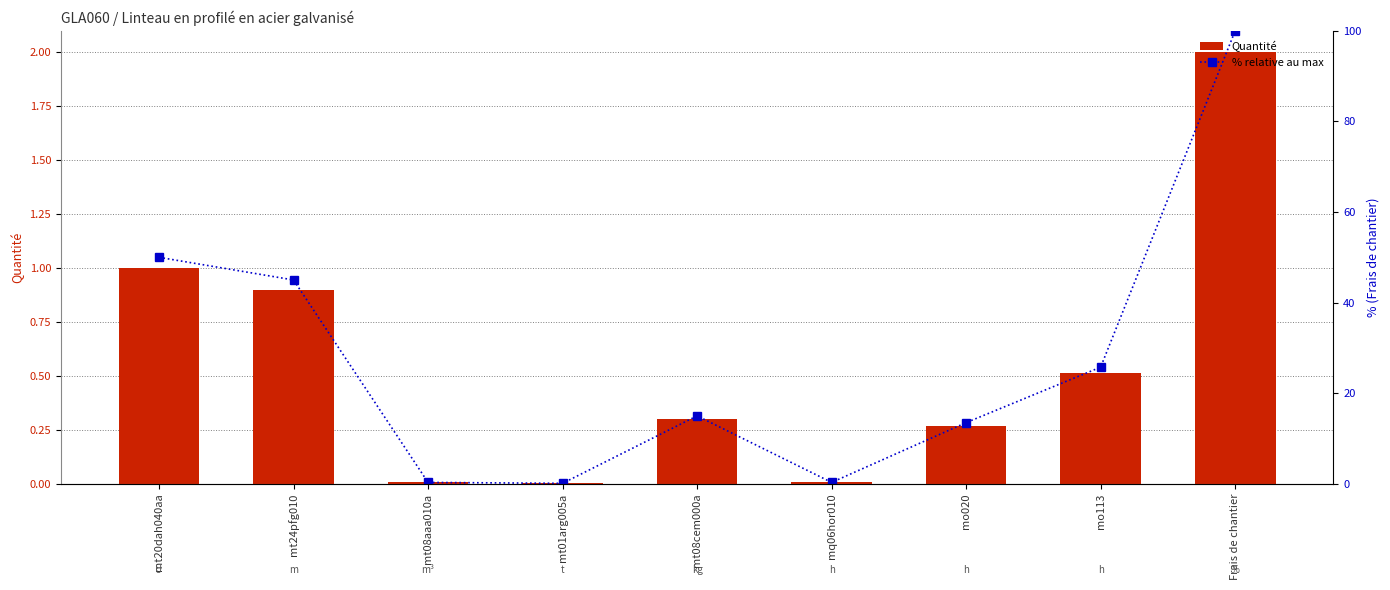

At which category does the chart reach its minimum across all series?

mt01arg005a